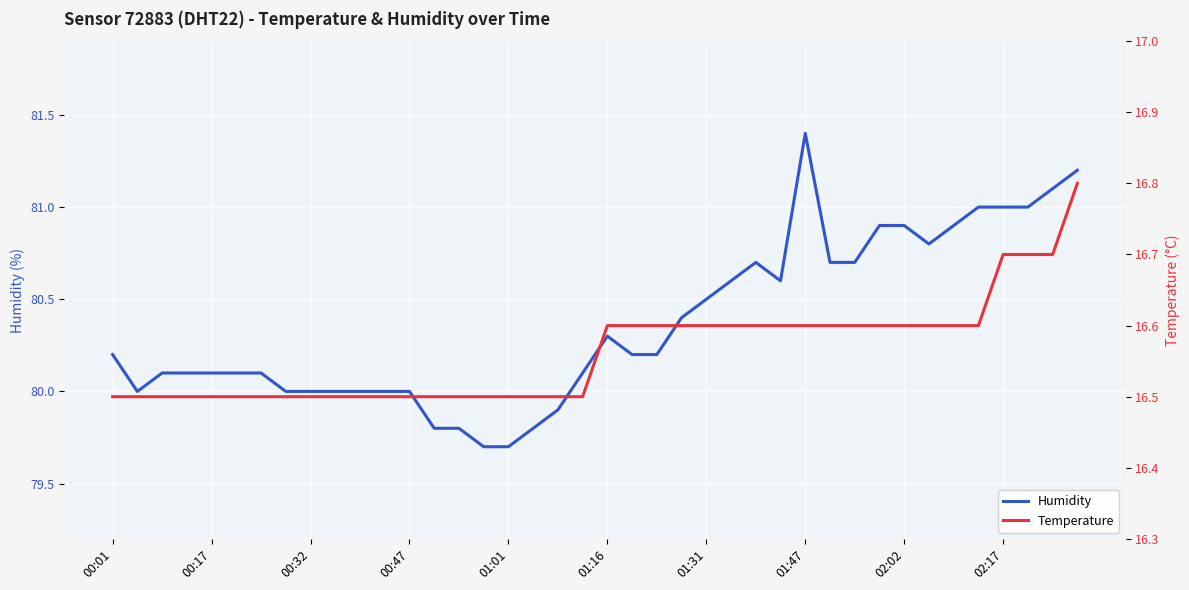

Which series has the largest range (max minus min)?

Humidity